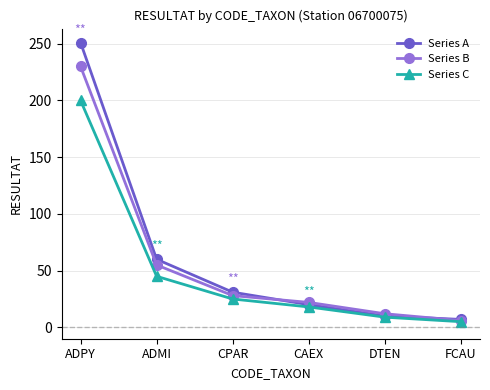

What is the label of the 5th point from the left?

DTEN